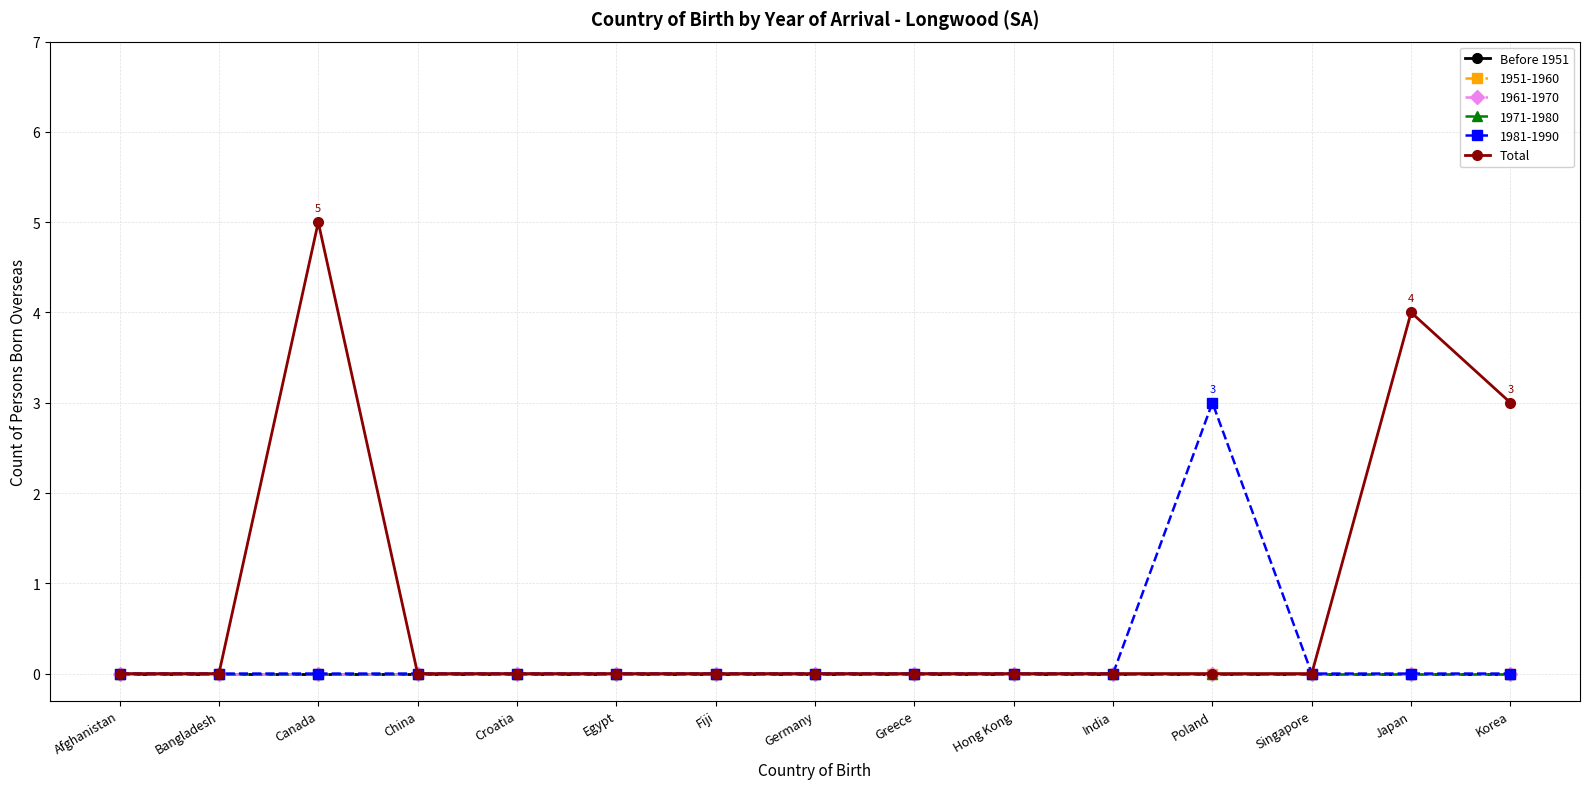

Does the chart have visible grid lines?

Yes